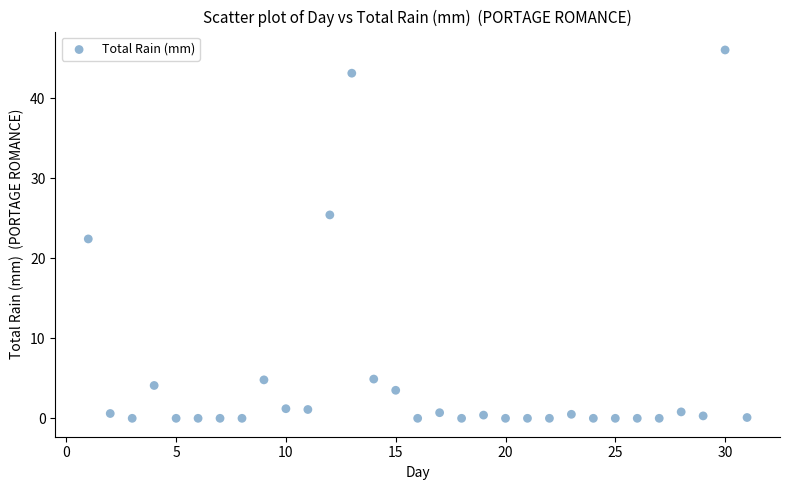

What is the range of Y values (max minus min)?

46.0